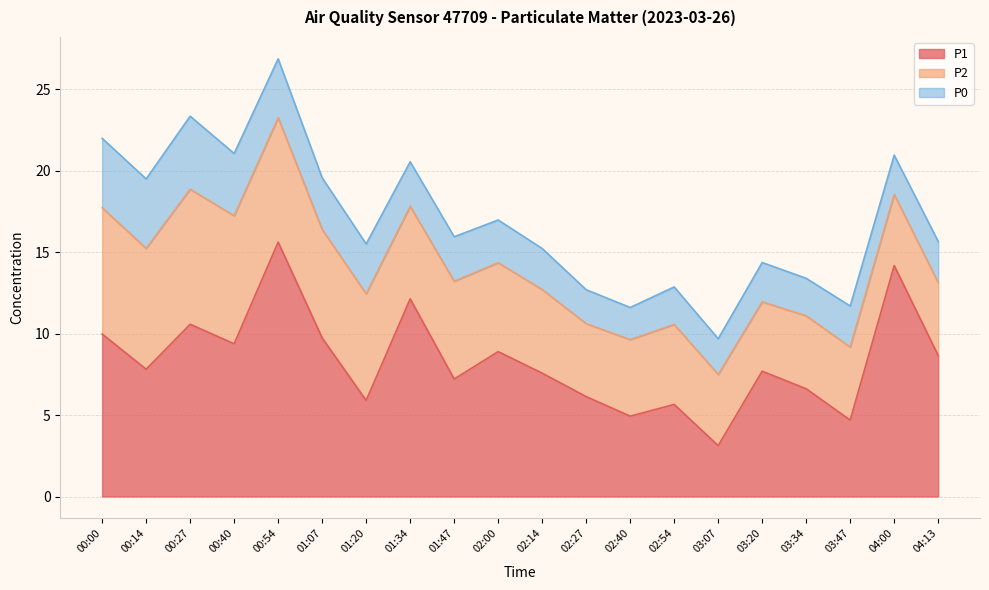

What is the approximate value of P1 at 01:34?

12.1